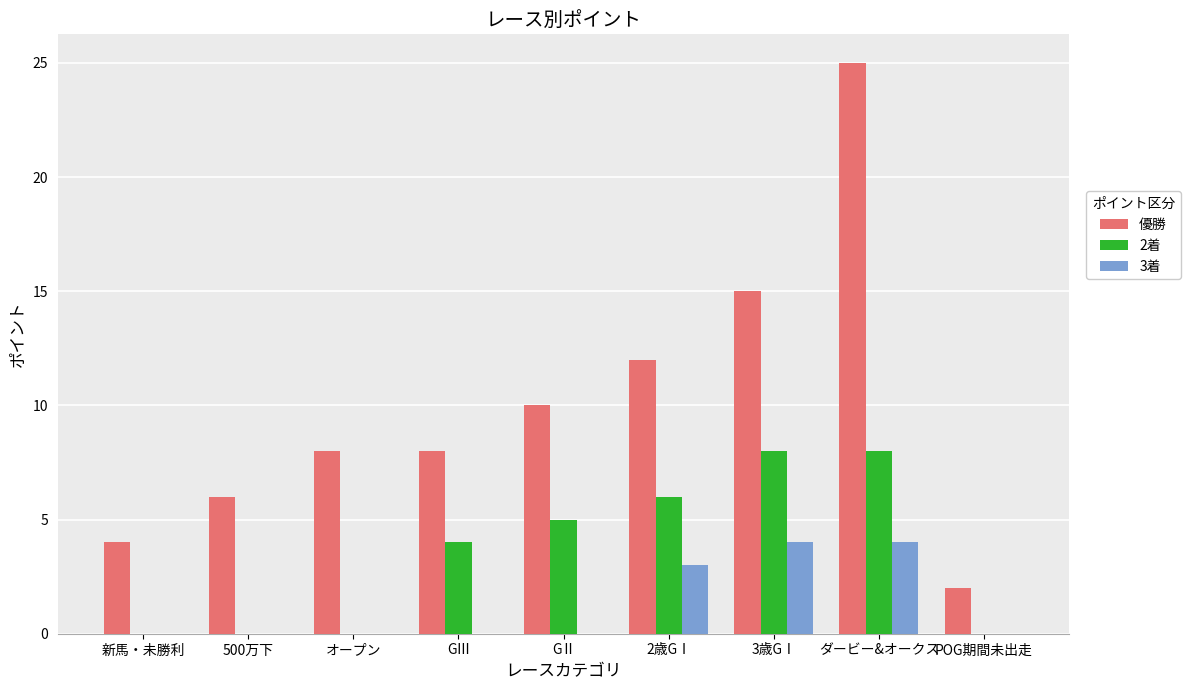

True or false: 3着 has a value of 3 at GⅢ.

False